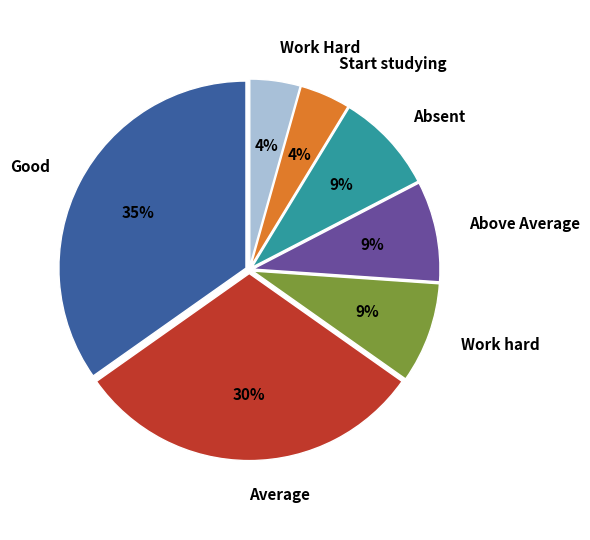

What percentage is the Above Average slice, to the nearest percent?

9%